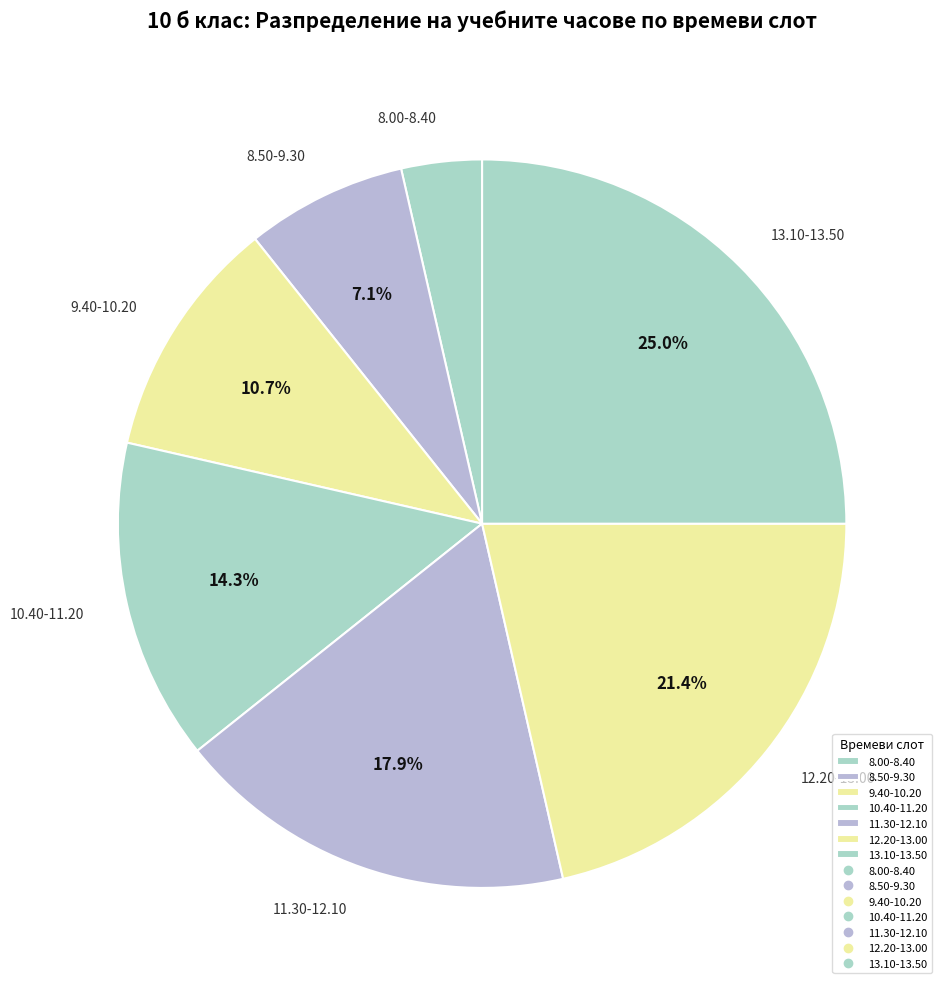

To the nearest percent, what is the difference between the largest and smallest slice percentages?

21%